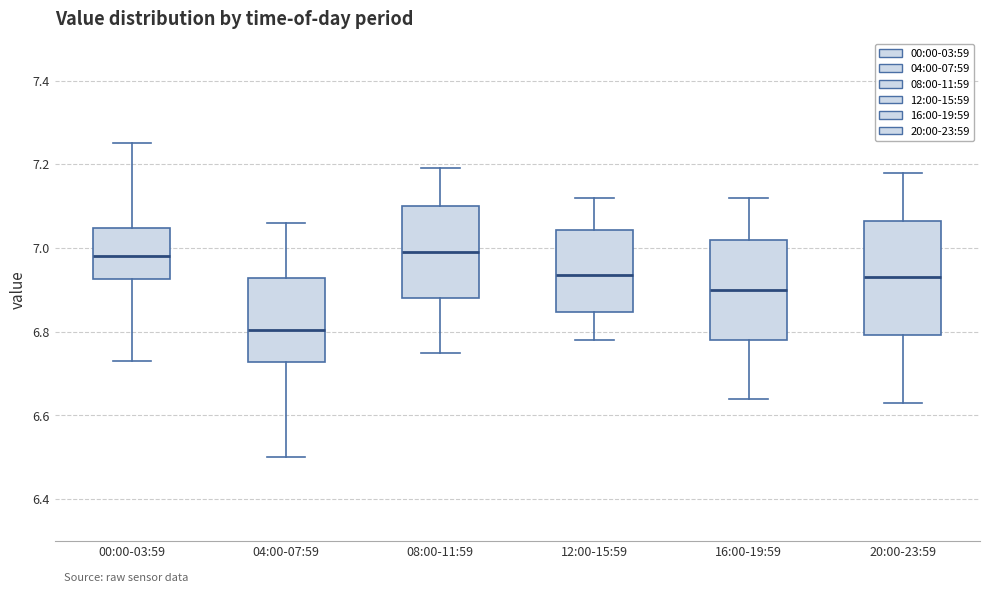

Comparing the boxes themselves (not the whiskers), which one is the tallest?

20:00-23:59